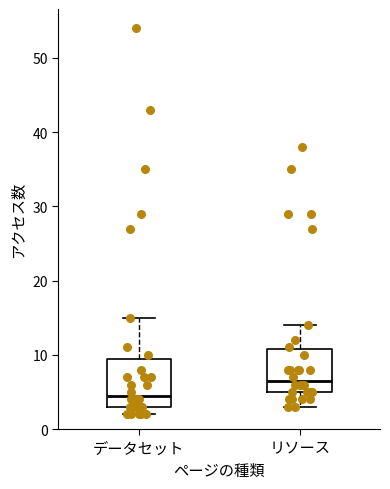

Reading left to right, transcribe this box plot: for each box, give where its median line is, the range the box spans, and where its two whiskers end, as read against the y-axis. The values are not printed on the chart, so give them approximately, as read against the axis.

データセット: median 5, box 3 to 10, whiskers 2 to 15
リソース: median 7, box 5 to 11, whiskers 3 to 14